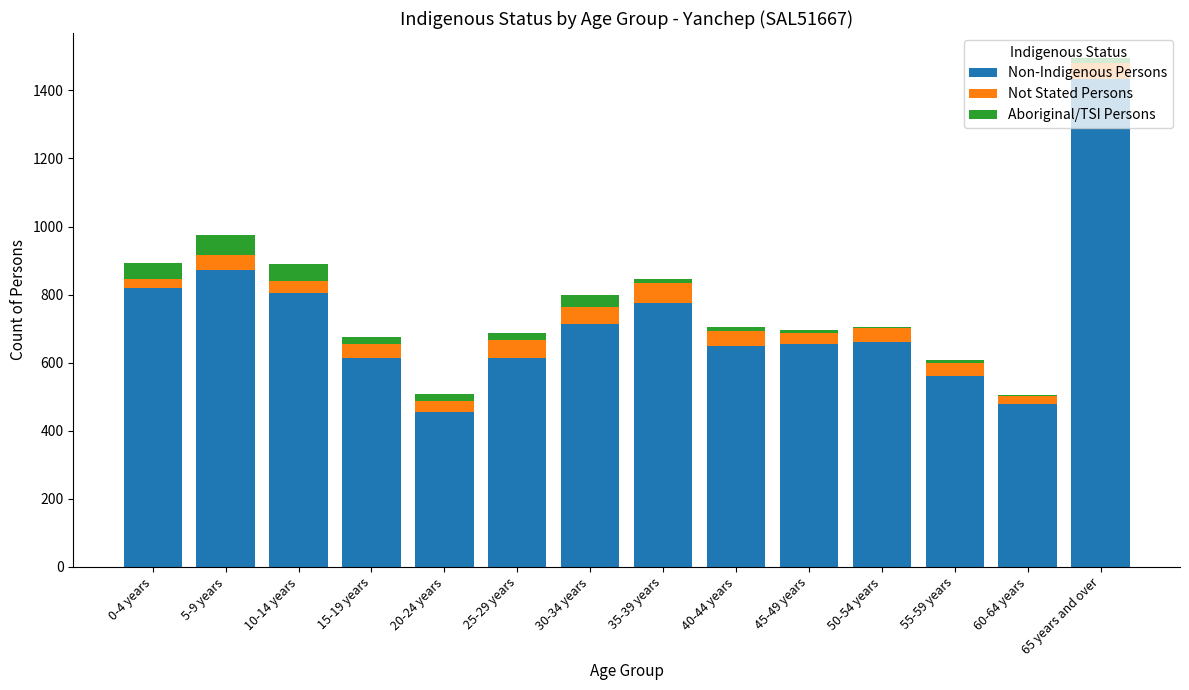

The value of Non-Indigenous Persons at 60-64 years is 138. True or false?

False